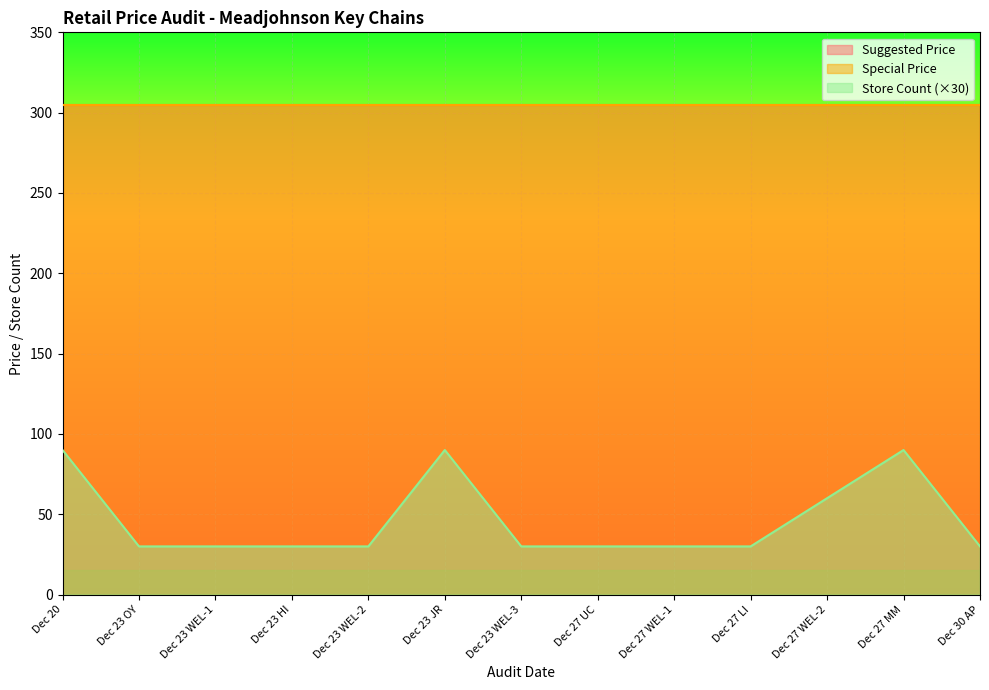

Is it true that Store Count equals 4 at Dec 23 JR?

False